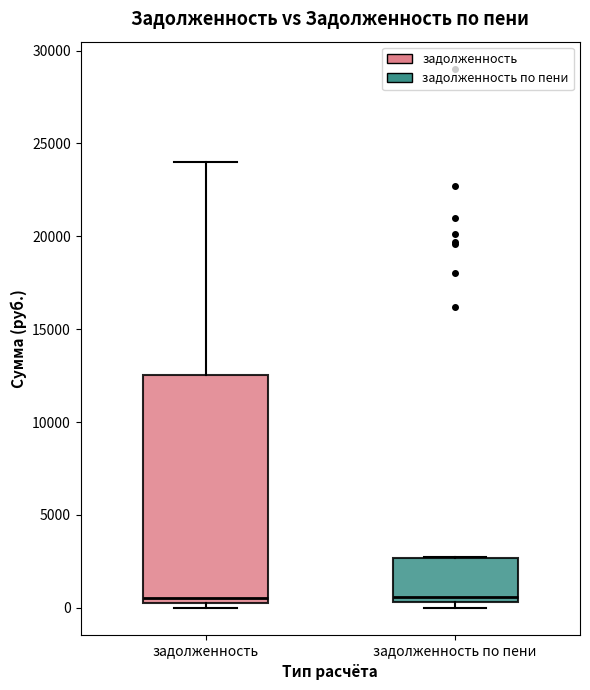

Reading left to right, read every box against the y-axis: the position of its median line, the range the box covers, and the ends of its whiskers. The values are not printed on the chart, so give them approximately, as read against the axis.

задолженность: median 500 (just above the box's lower edge), box 500 to 12500, whiskers 0 to 24000
задолженность по пени: median 500 (just above the box's lower edge), box 500 to 2500, whiskers 0 to 2500